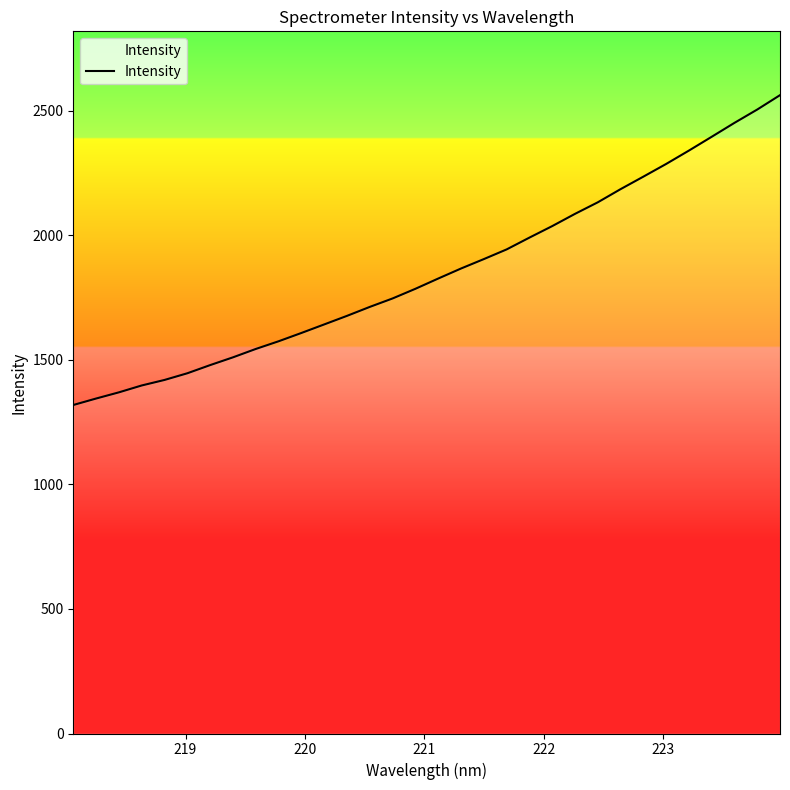

Count the number of data series in this chart.

1